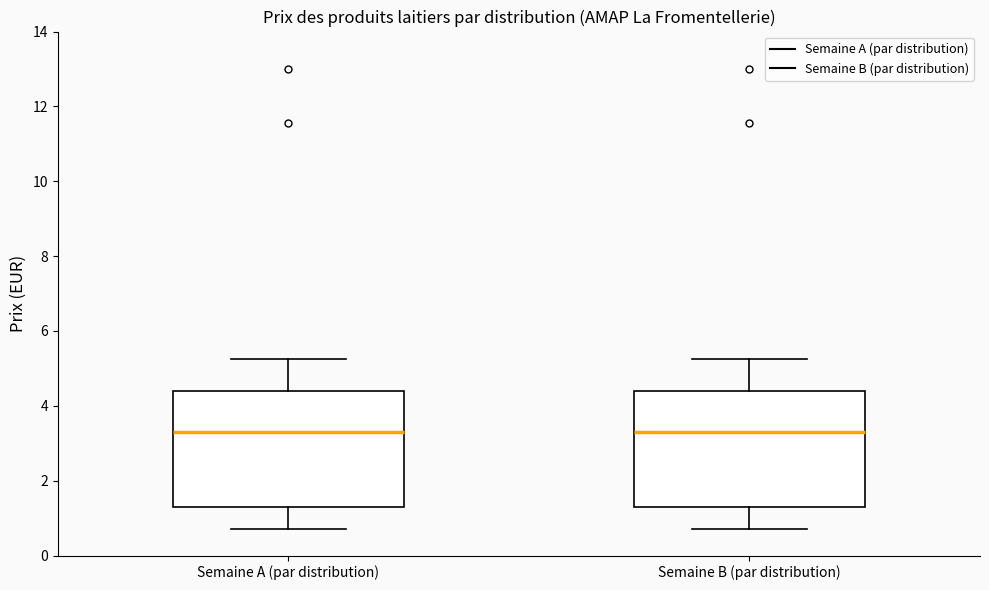

Reading left to right, read every box against the y-axis: the position of its median line, the range the box covers, and the ends of its whiskers. The values are not printed on the chart, so give them approximately, as read against the axis.

Semaine A (par distribution): median 3.4, box 1.4 to 4.4, whiskers 0.8 to 5.2
Semaine B (par distribution): median 3.4, box 1.4 to 4.4, whiskers 0.8 to 5.2